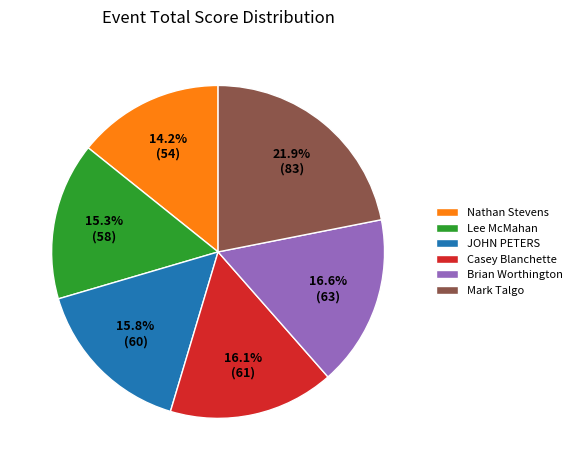

Count the number of slices in the pie.

6